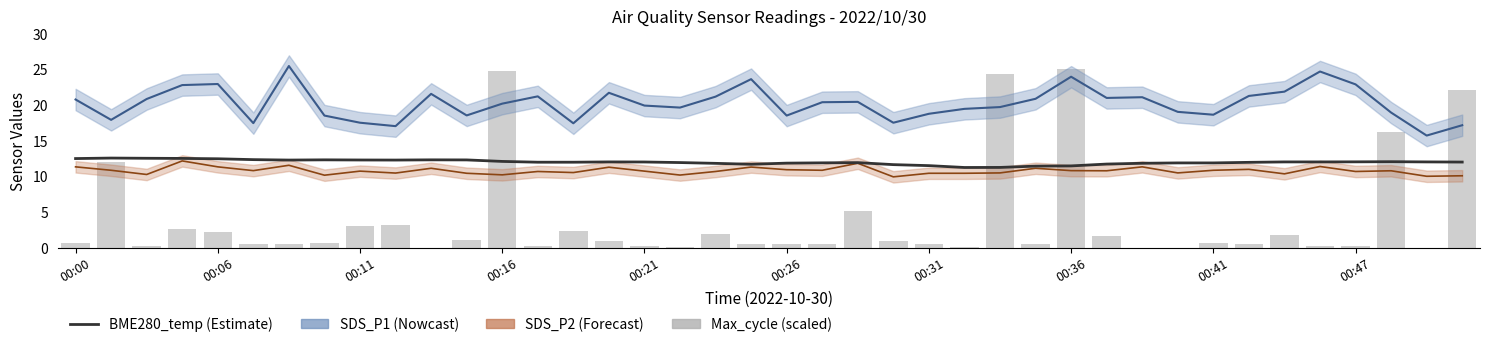

Is it true that BME280_temperature equals 11.9 at 21?

True